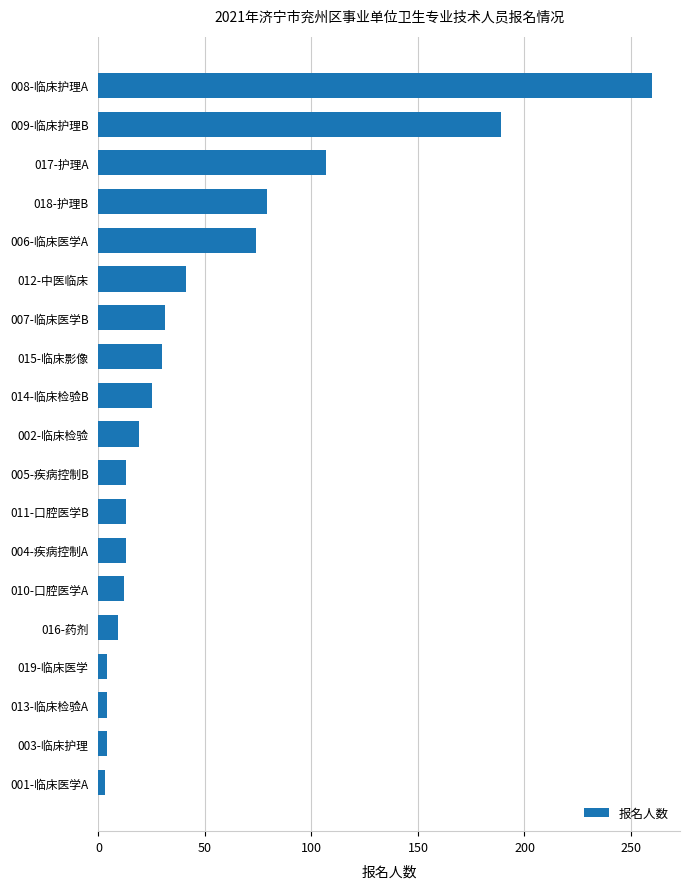

What is the sum of all values?

930